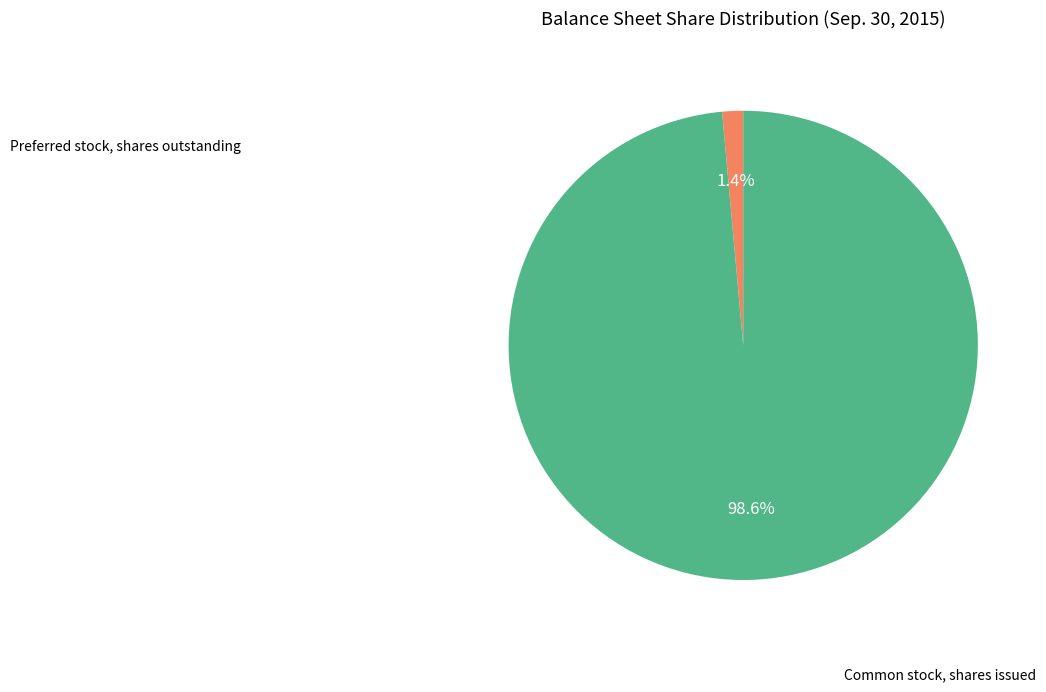

Is there a majority slice in this chart?

Yes